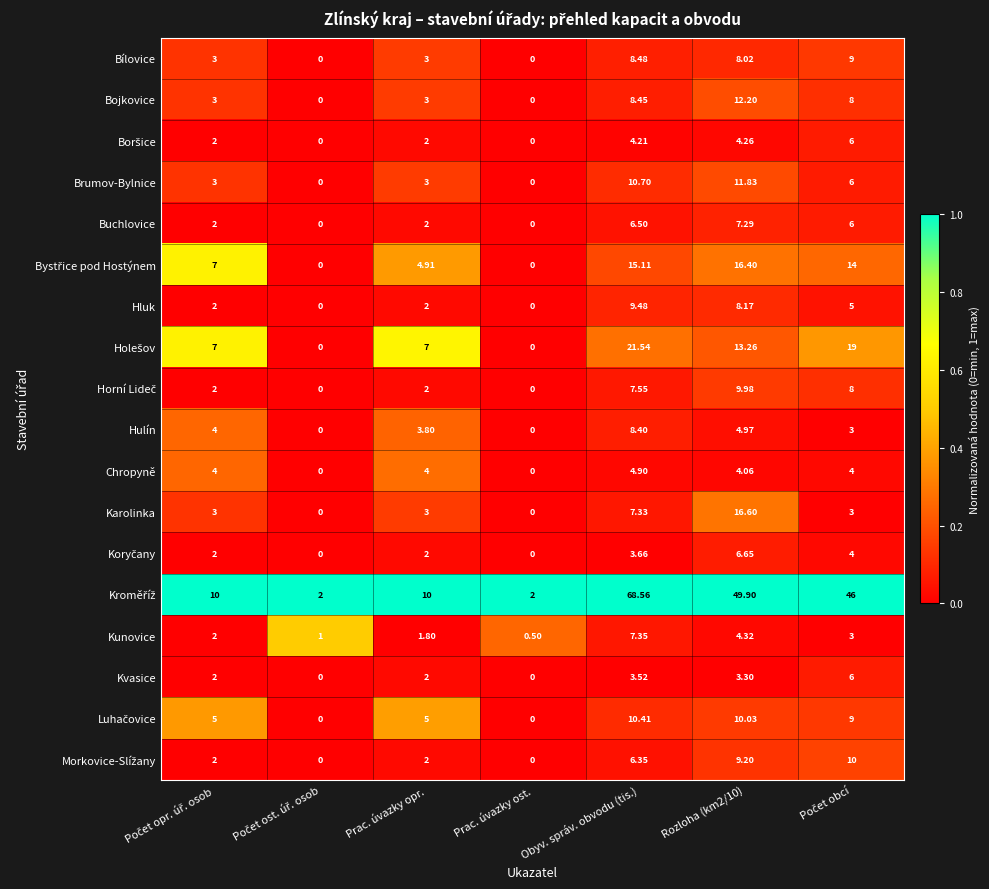

Count the number of categories in the chart.

7